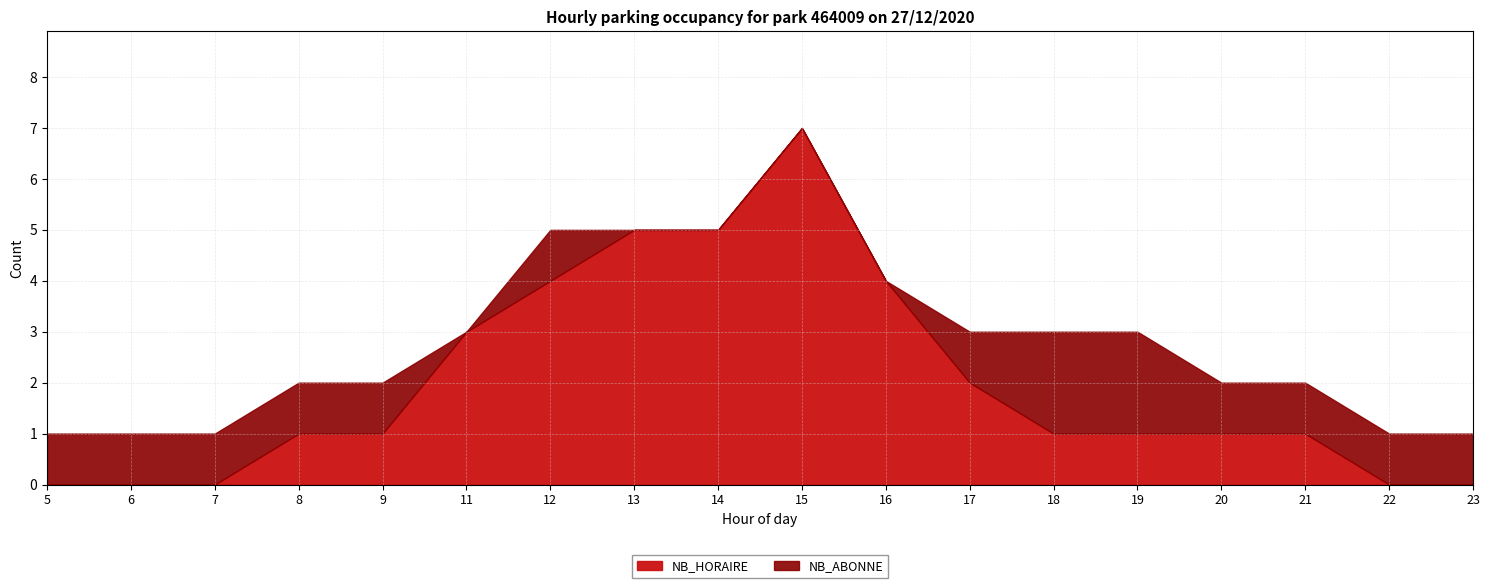

Which has a higher value, 12 or 9?

12